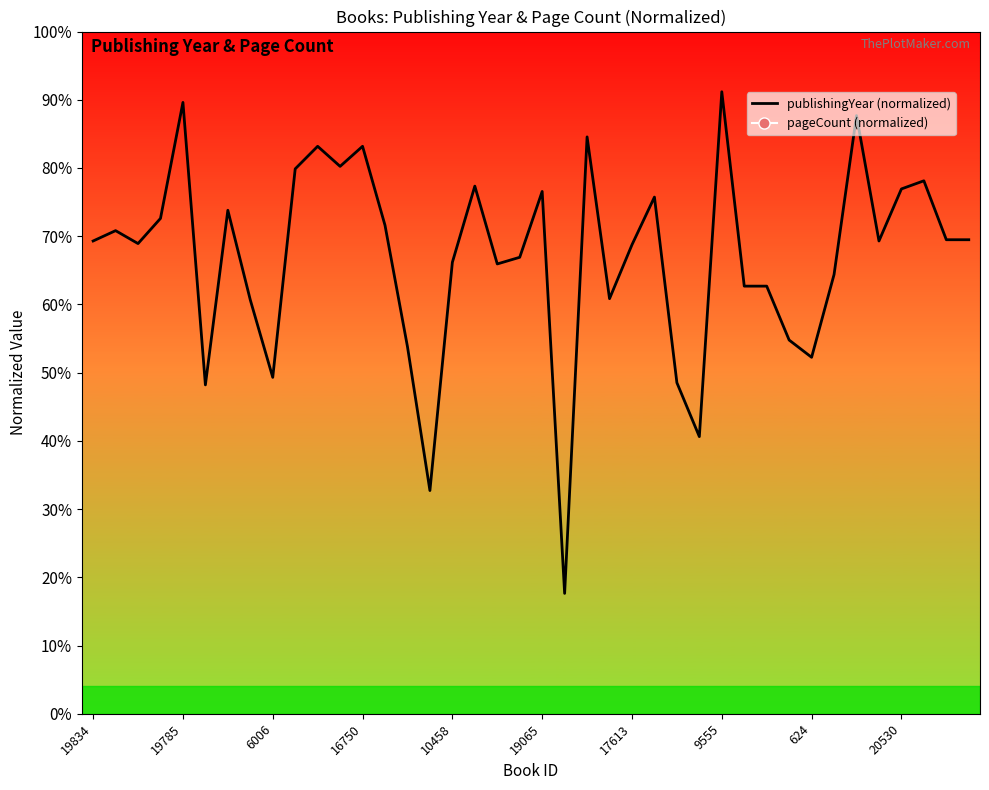

What is the ratio of the value at 39 to the value at 14?

1.3